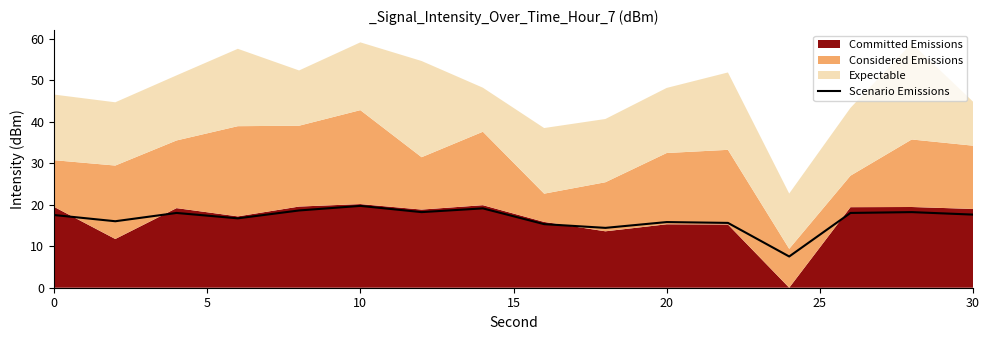

What is the maximum value for Scenario Emissions?

19.7